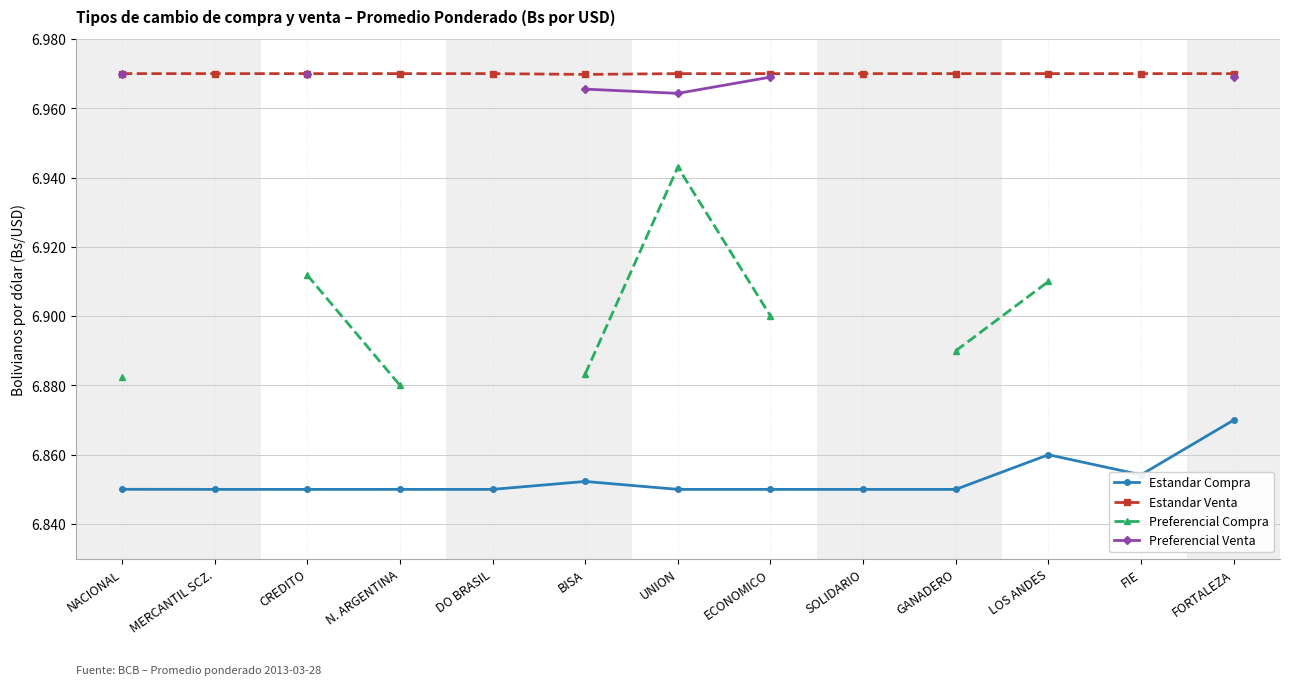

How many data points does each series have?

13